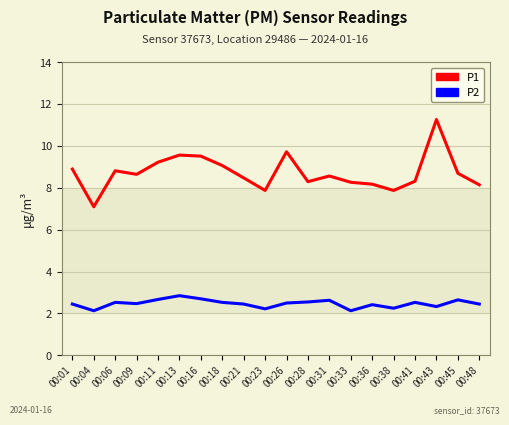

What is the highest value of the P1 series?

11.3